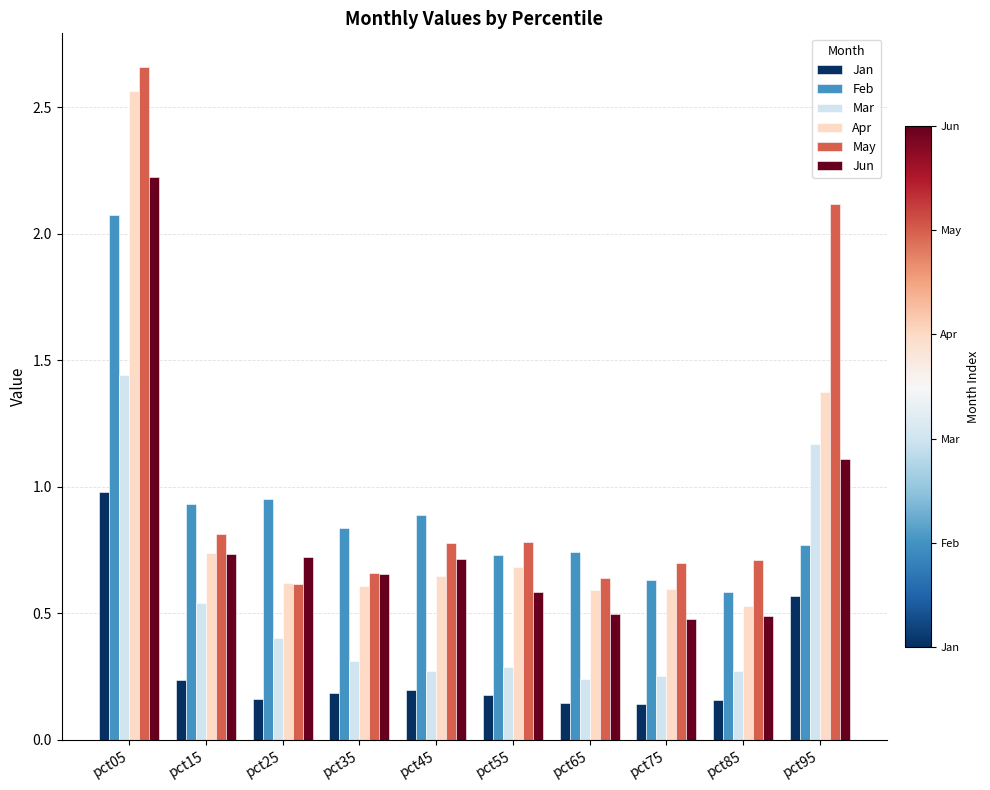

What are all the series names shown in the legend?

Jan, Feb, Mar, Apr, May, Jun